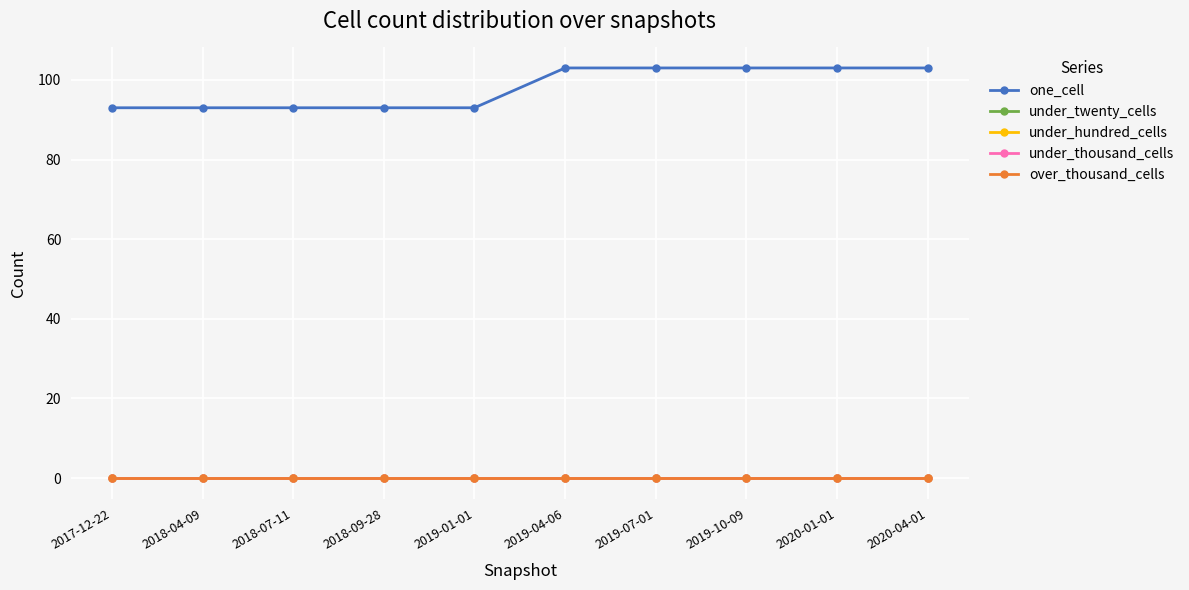

The value of under_hundred_cells at 2019-04-06 is 0. True or false?

True